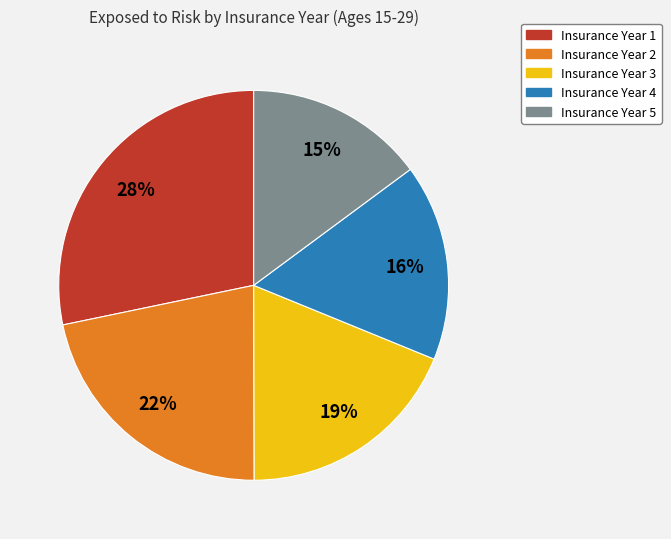

To the nearest percent, what is the average slice percentage?

20%